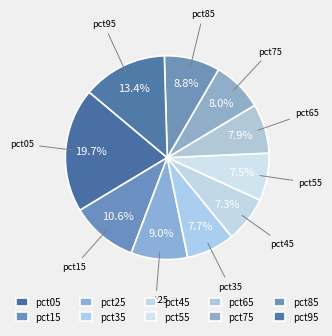

Count the number of slices in the pie.

10